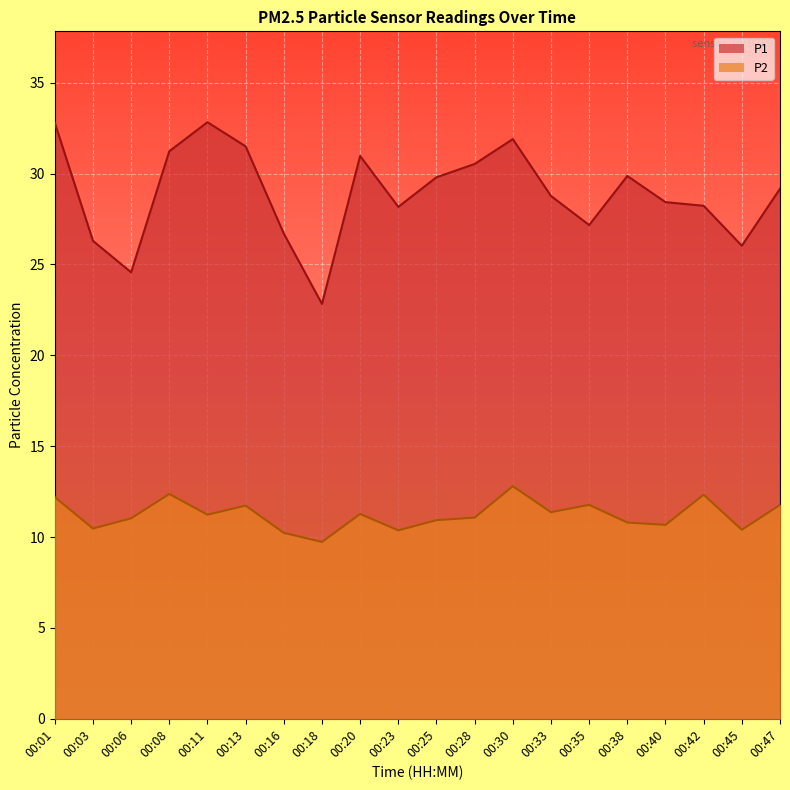

How many values in the P1 series exceed 29?

10